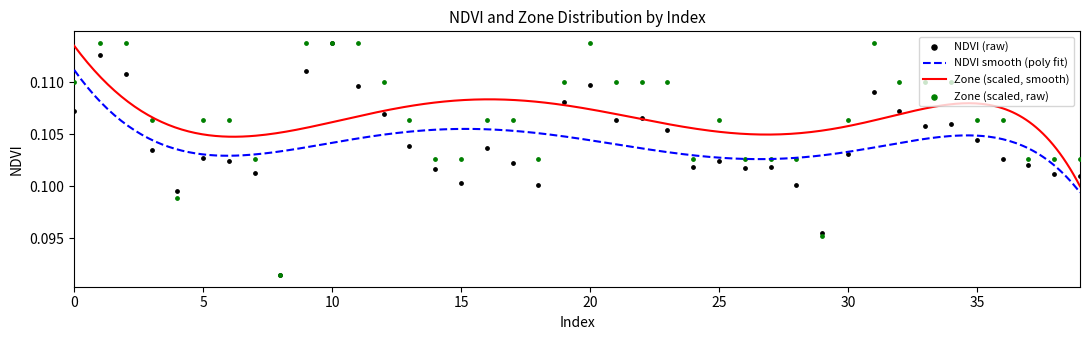

True or false: Zone (scaled, smooth) and NDVI smooth (poly fit) intersect in this chart.

False